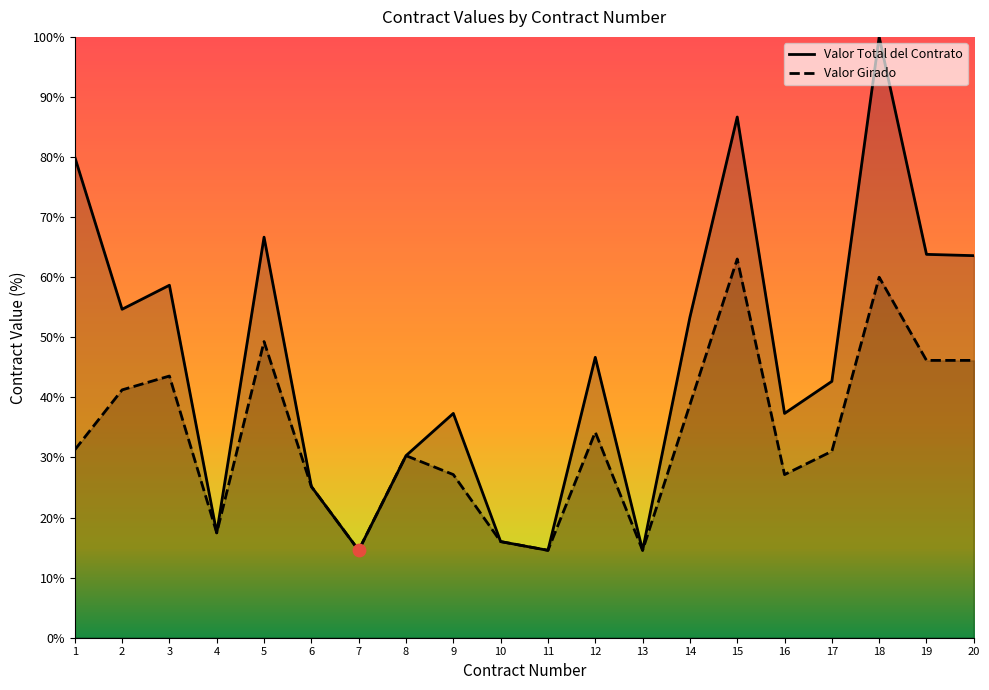

At how many categories does at least one series exceed 67?

3